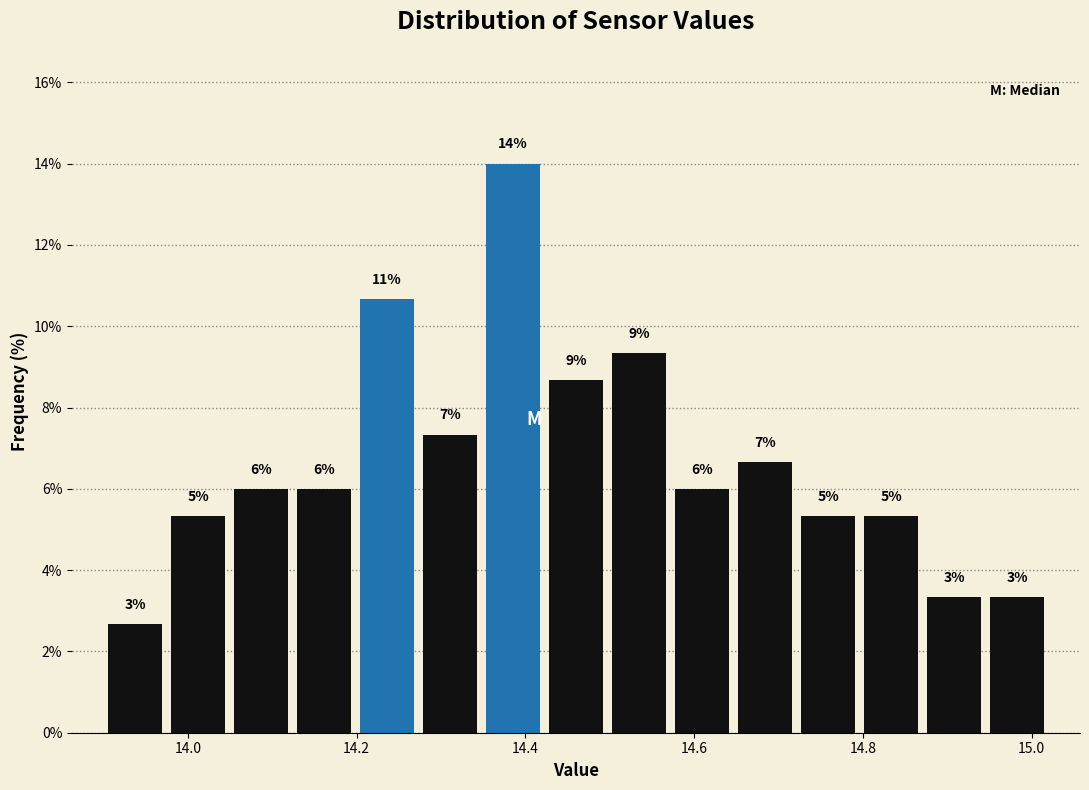

Around what value on the x-axis is the tallest bar? Give the approximate position of its centre, as read against the axis.

14.38